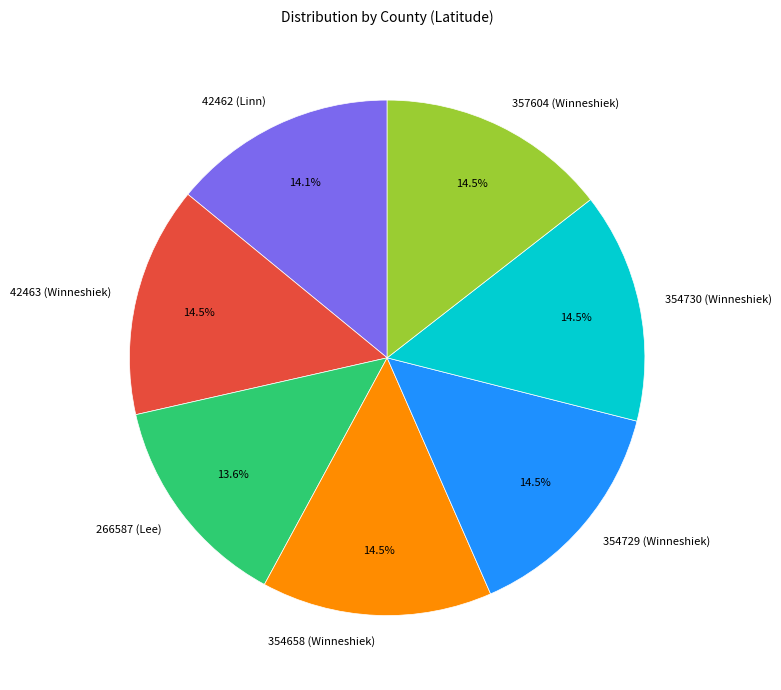

Is it true that 357604 (Winneshiek) is 1% of the pie?

False